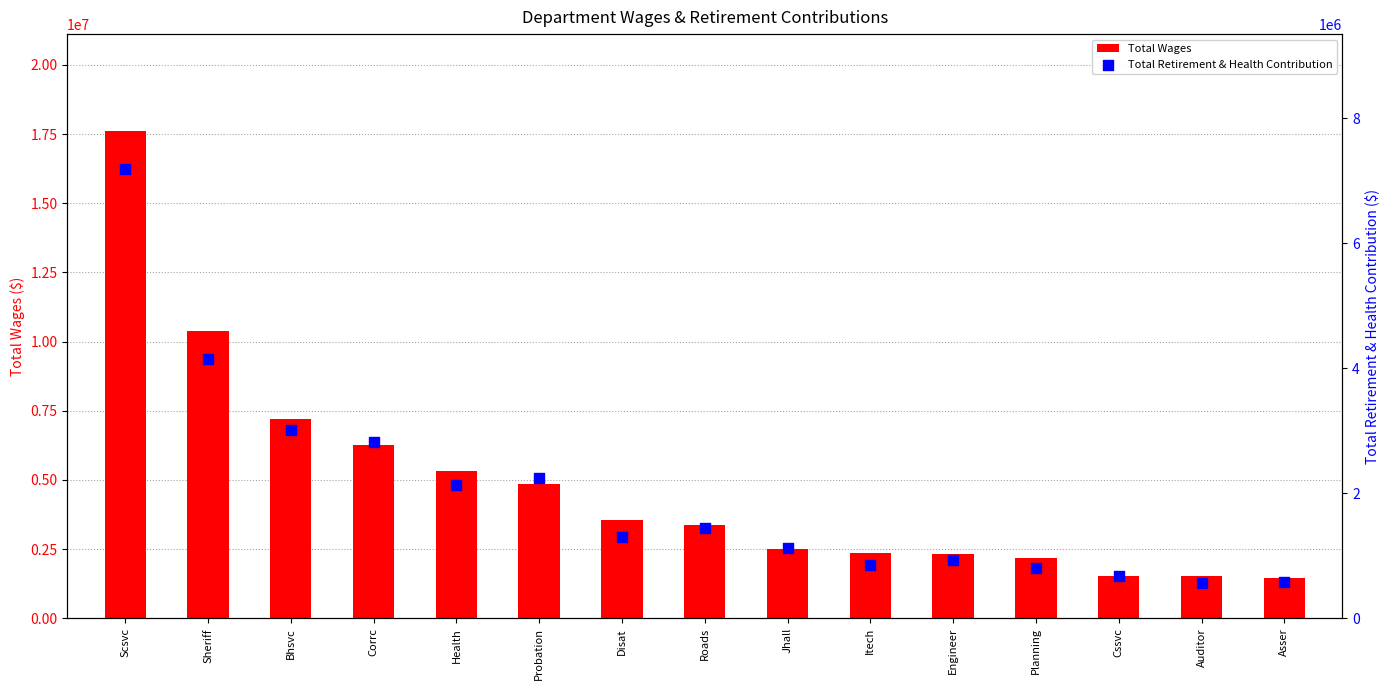

At how many categories does at least one series exceed 7143103?

3